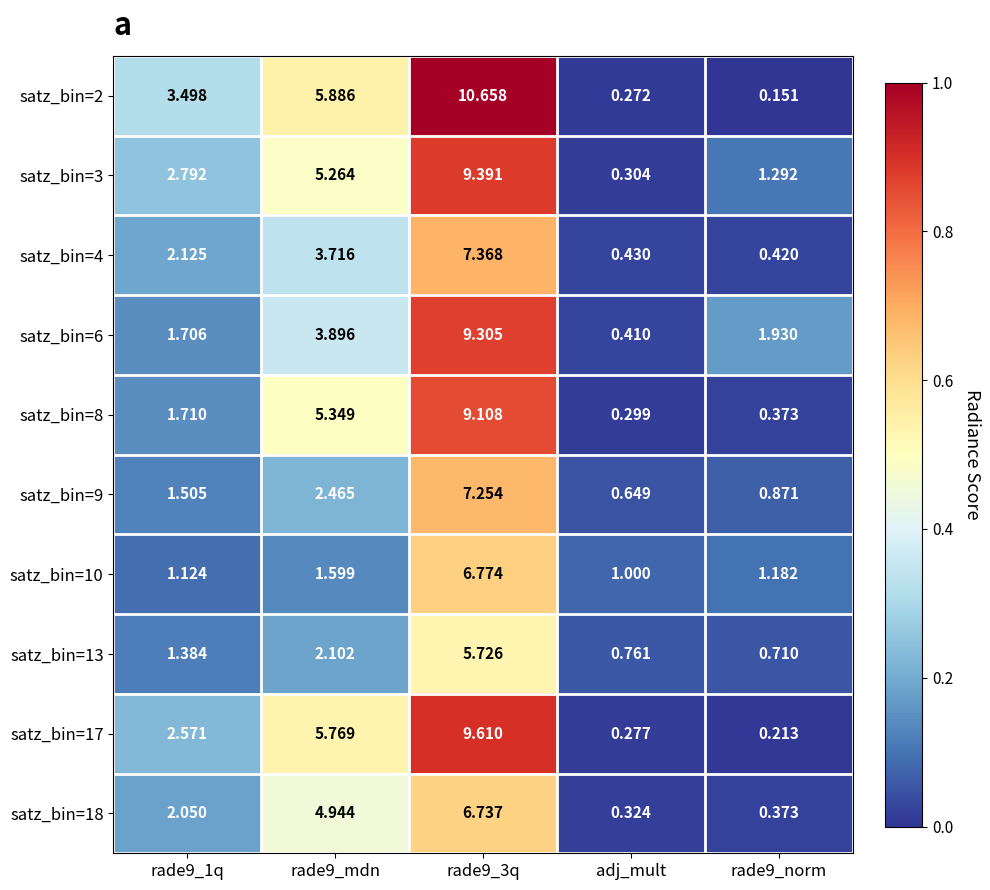

Which category has the lowest value in the satz_bin=8 series?

adj_mult